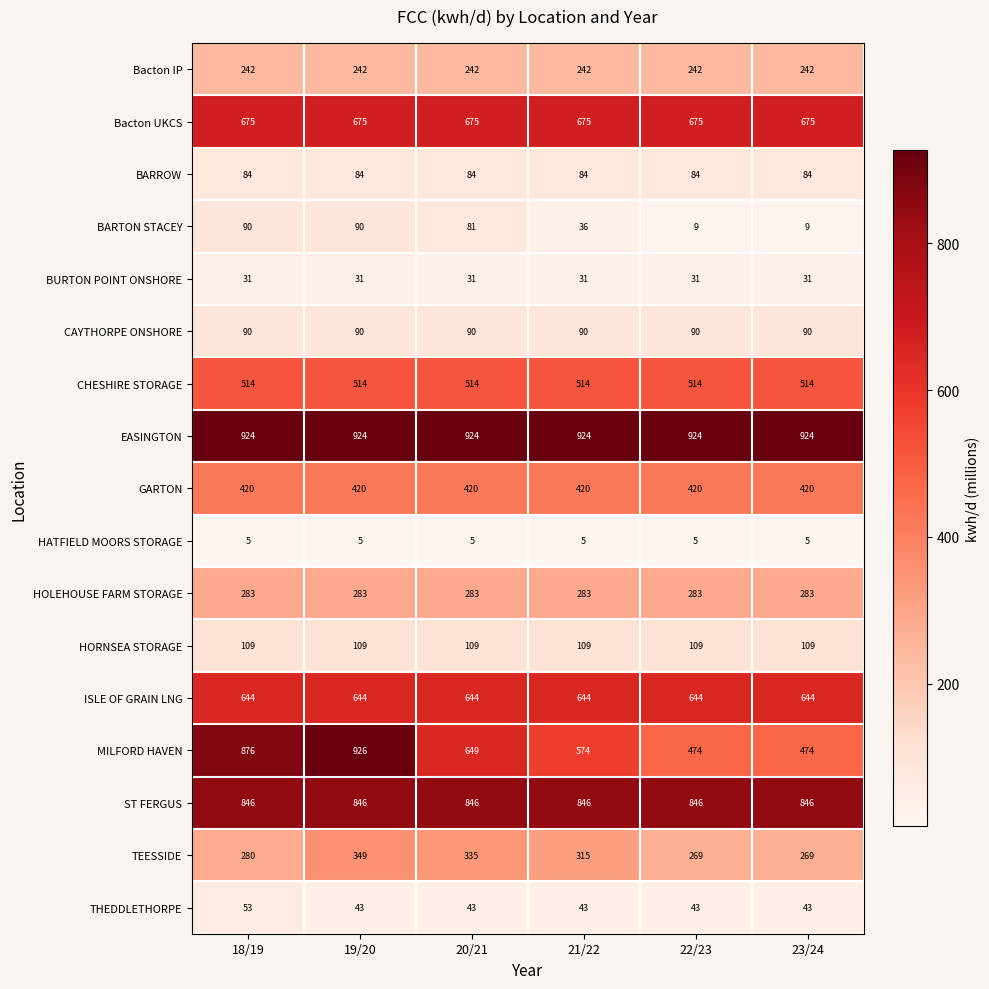

What is the difference between the highest and lowest values at 18/19?

919